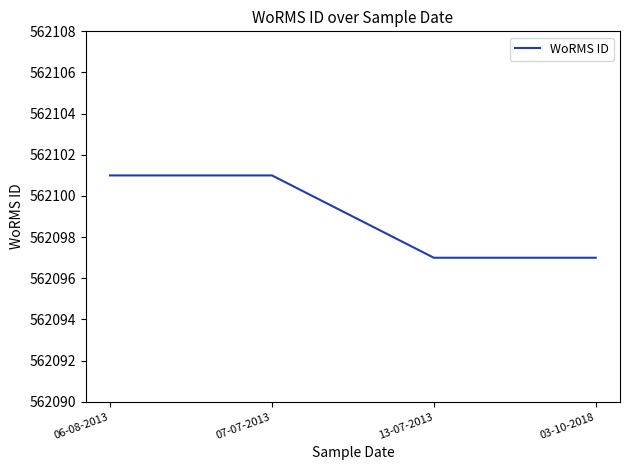

What is the approximate value at 13-07-2013?

562097